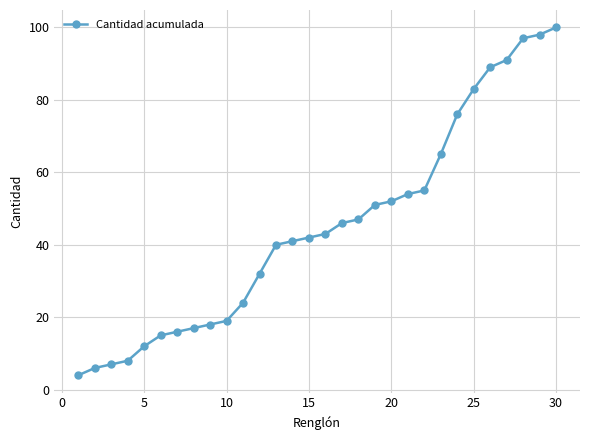

How many data points does each series have?

30